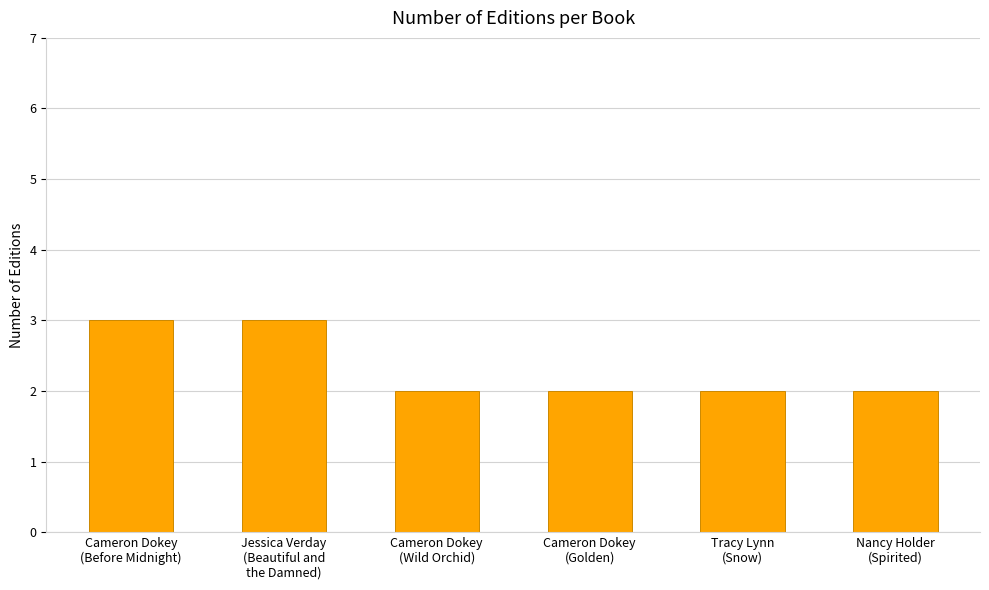

Approximately how many times larger is the value at Tracy Lynn
(Snow) compared to Nancy Holder
(Spirited)?

1.0